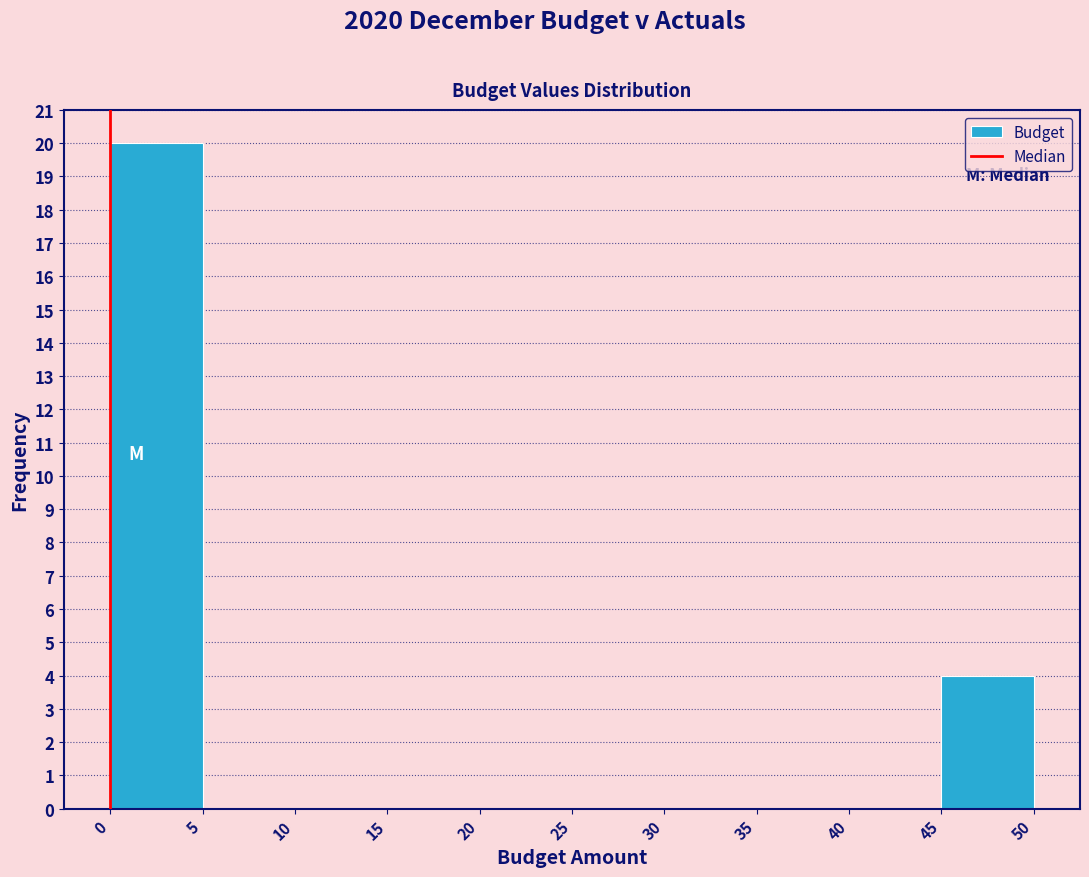

How tall is the bar that spans 0 to 5 on the x-axis? The values are not printed on the chart, so give them approximately, as read against the axis.

20